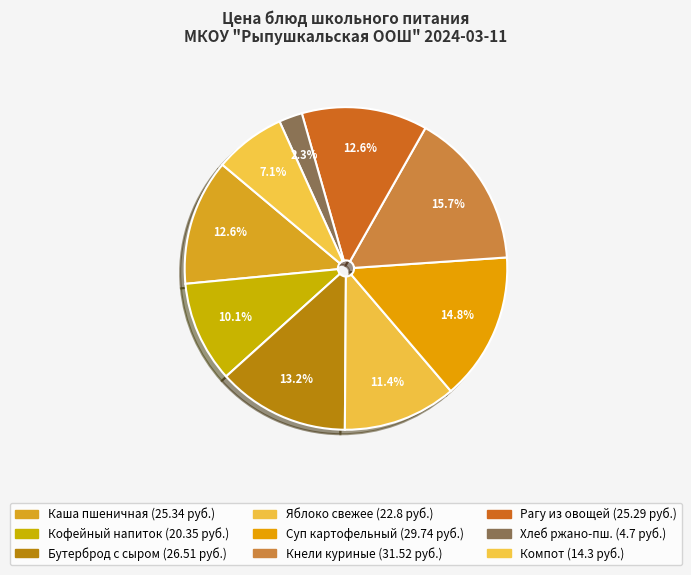

Count the number of slices in the pie.

9